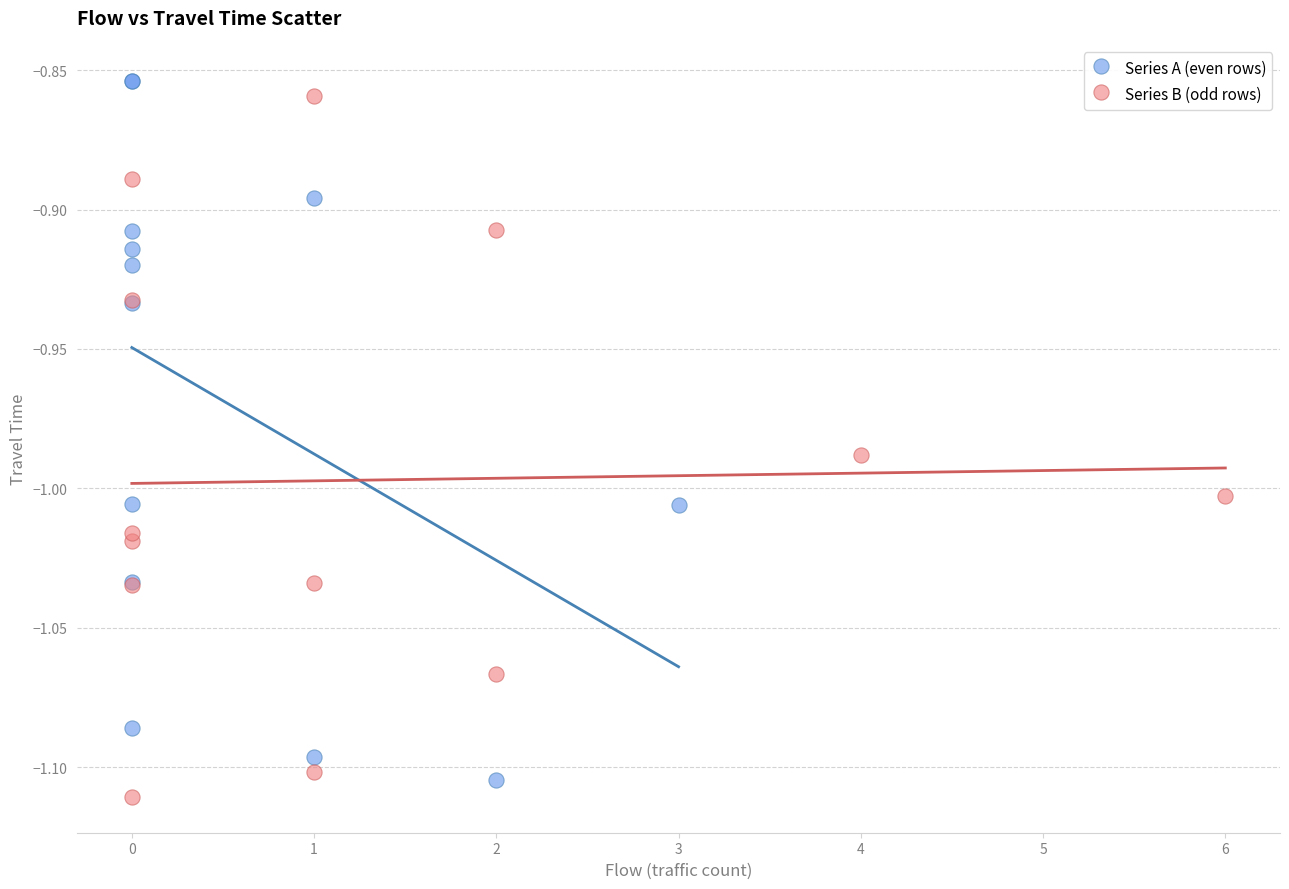

What are all the series names shown in the legend?

Series A (even rows), Series B (odd rows)